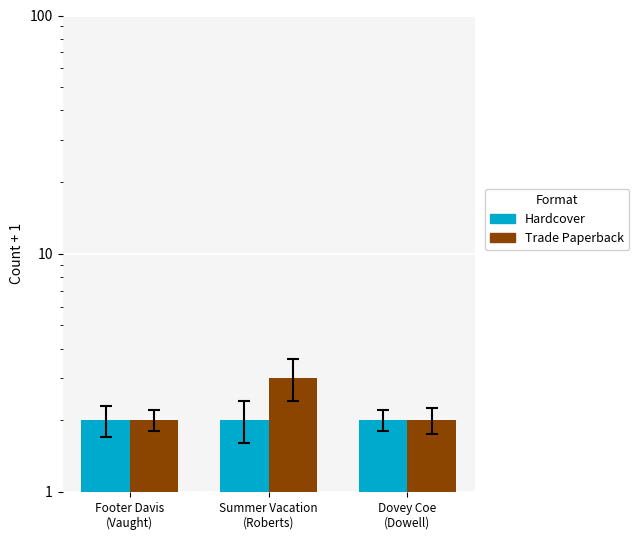

Reading left to right, transcribe all the data shown in this chart.

Hardcover: Footer Davis
(Vaught)=2	Summer Vacation
(Roberts)=2	Dovey Coe
(Dowell)=2
Trade Paperback: Footer Davis
(Vaught)=2	Summer Vacation
(Roberts)=3	Dovey Coe
(Dowell)=2